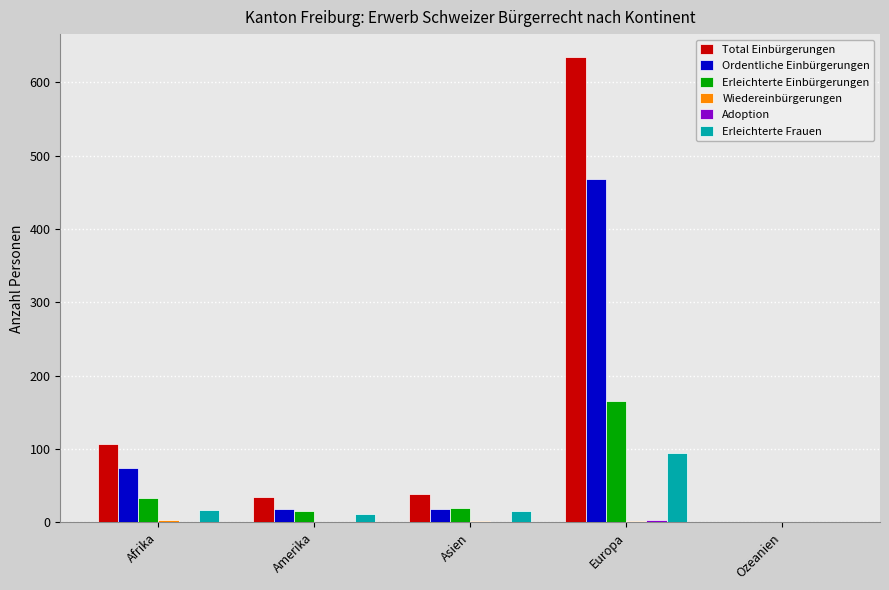

Between Asien and Europa, which series saw the biggest shift?

Total Einbürgerungen